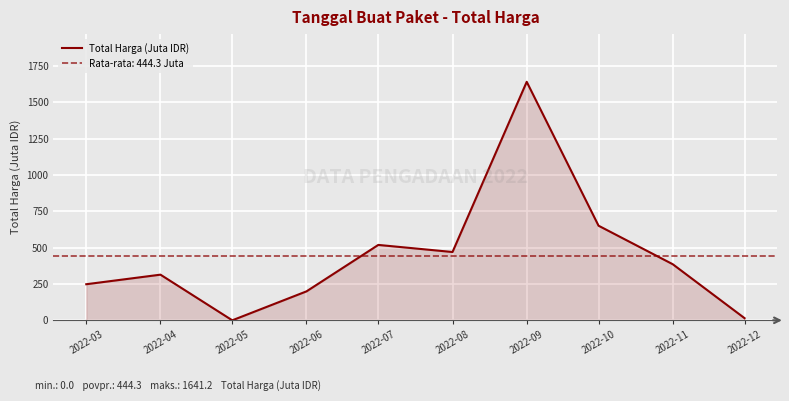

How many points are lower than both their immediate neighbors (excluding endpoints)?

2